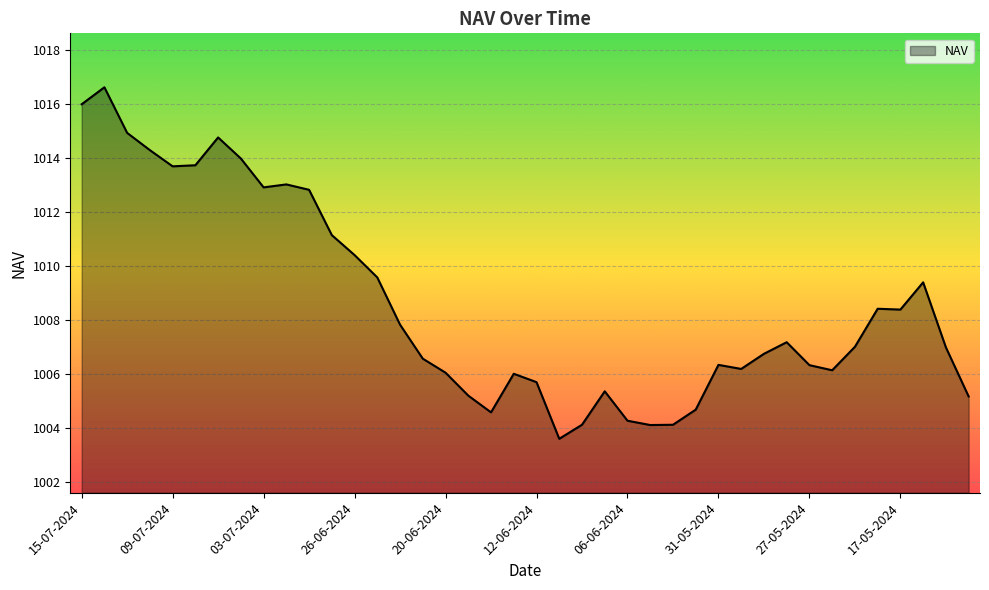

What is the minimum value shown in the chart?

1003.6